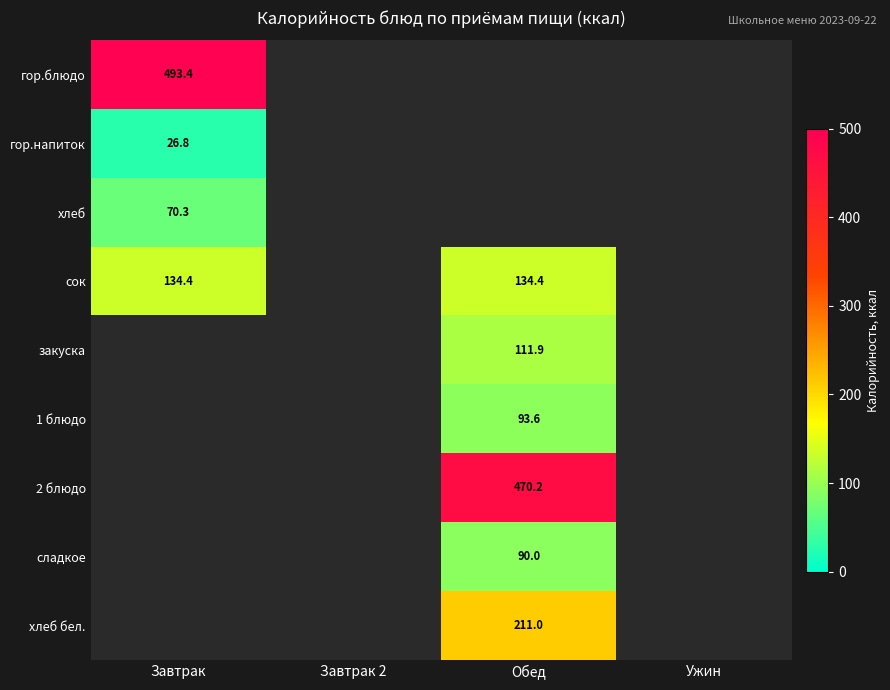

Is it true that сок equals 134.4 at Завтрак?

True